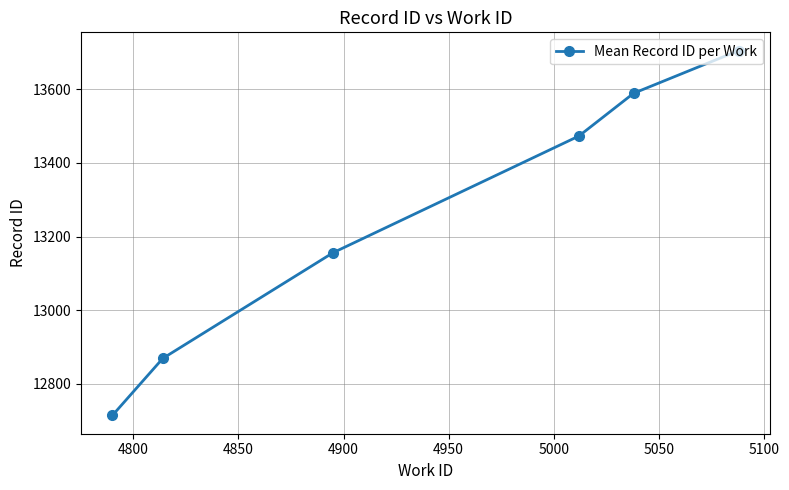

Does the chart display data point markers on the line(s)?

Yes